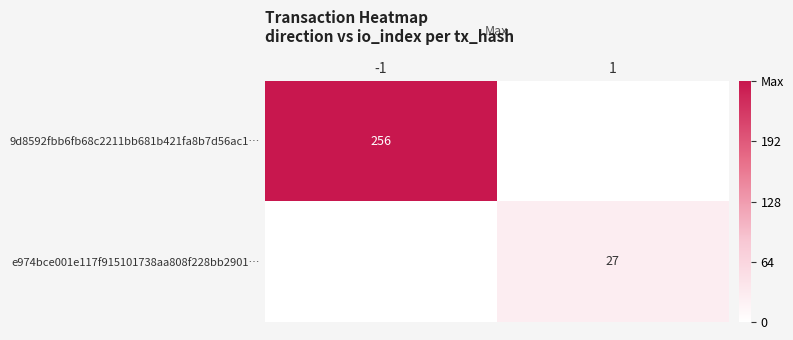

What is the difference between the highest and lowest values at 1?

27